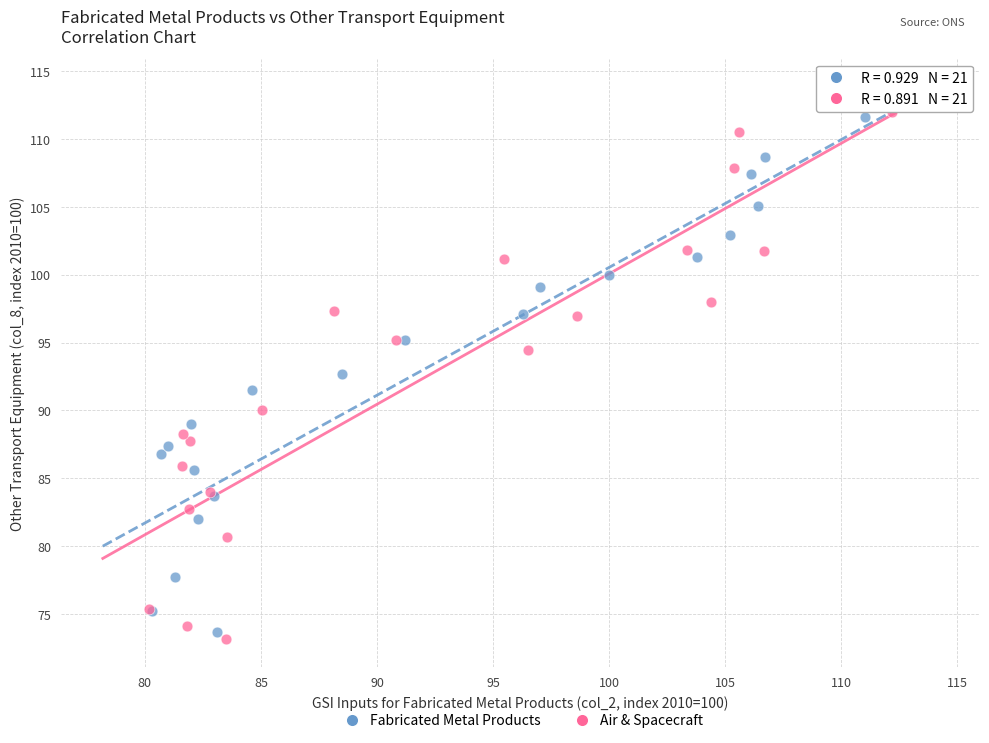

Which series has the largest Y range (max minus min)?

Air & Spacecraft